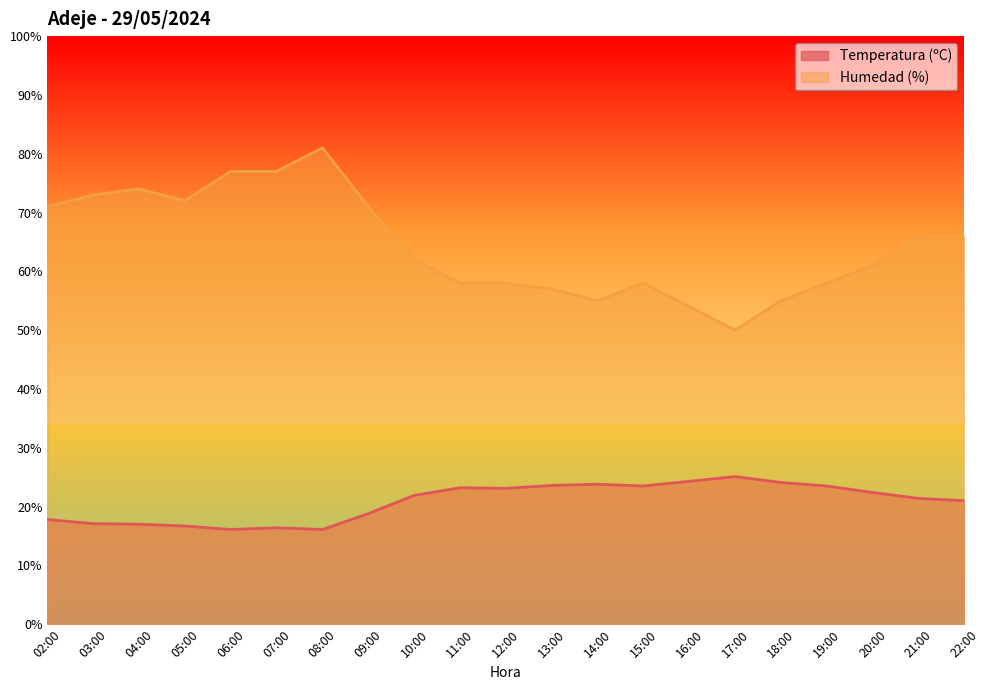

True or false: Humedad (%) has a value of 58.0 at 11:00.

True